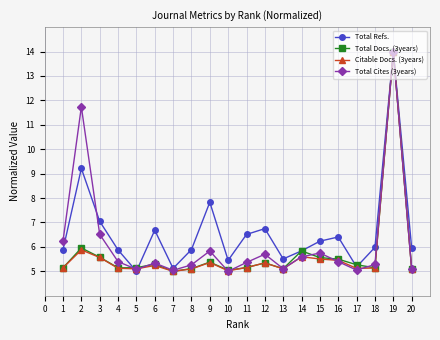

What is the average value of the Citable Docs. (3years) series?

5.7